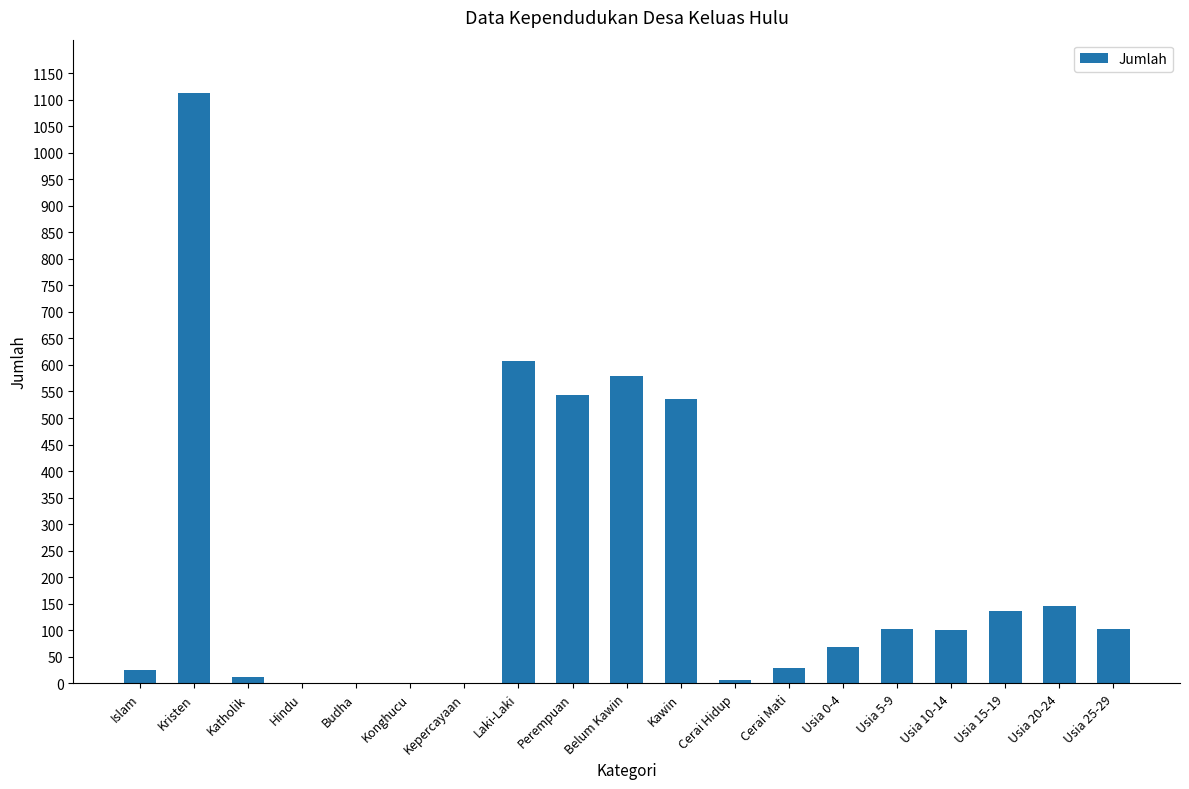

Which category has the highest value across all series?

Kristen